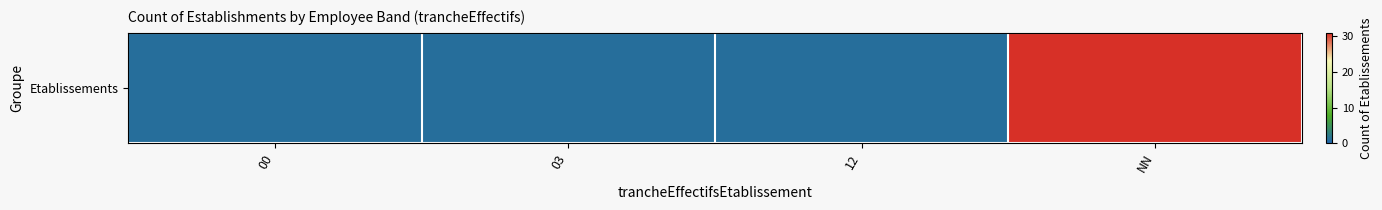

Reading right to left, what are all the values shown in this chart?

31	1	1	1